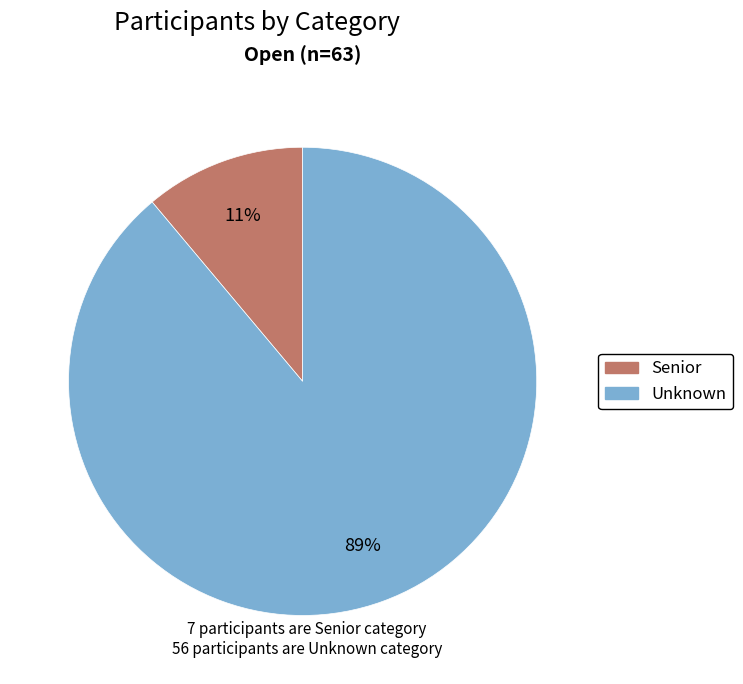

To the nearest percent, what portion does Senior represent?

11%